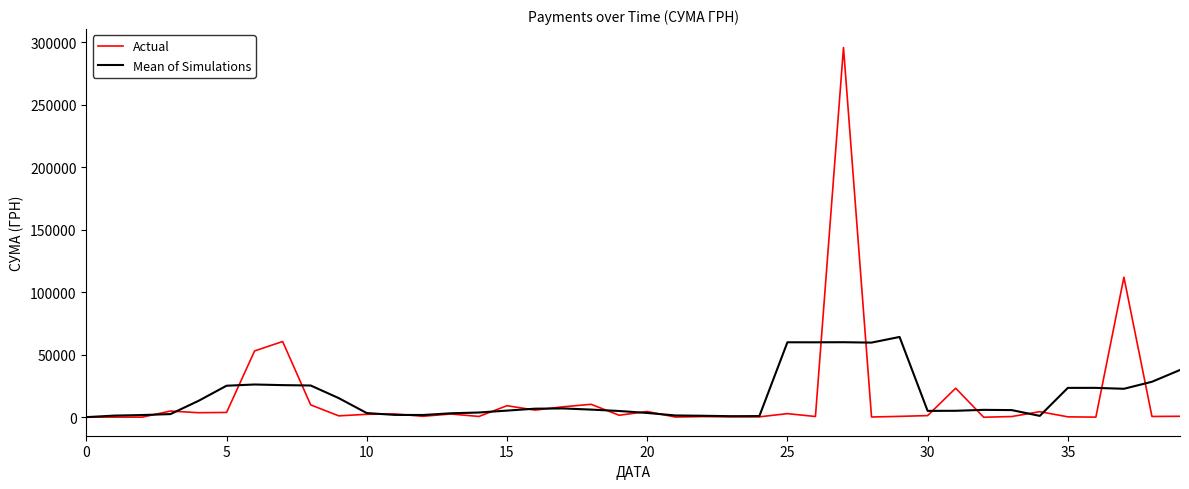

Which series has the largest range (max minus min)?

Actual